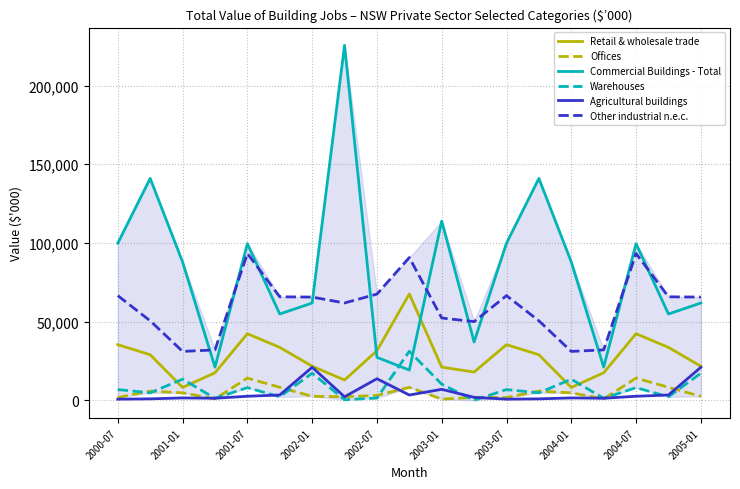

Does the chart display data point markers on the line(s)?

No